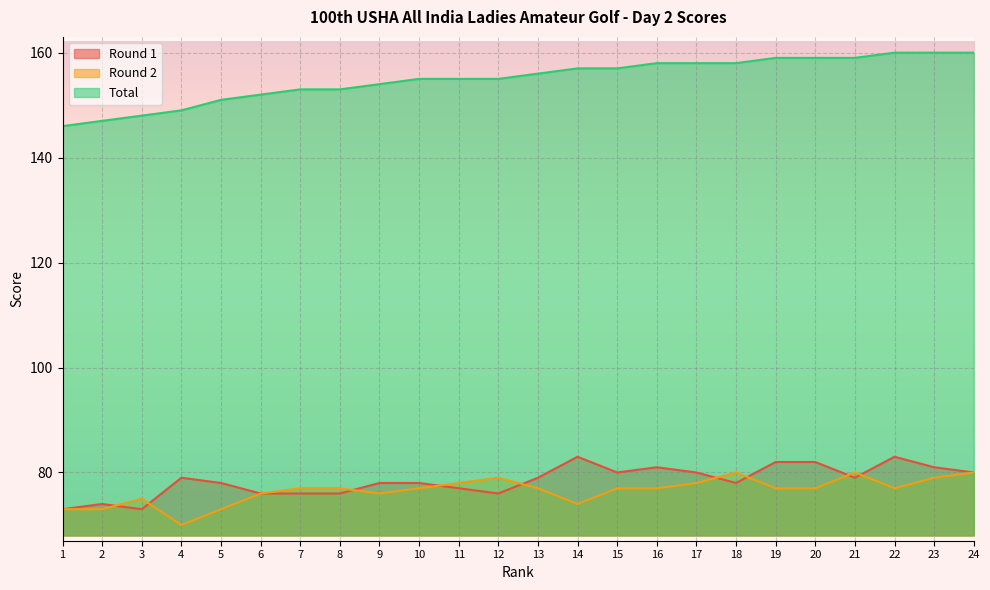

What is the value of the Total point at the 12th from the left?

155